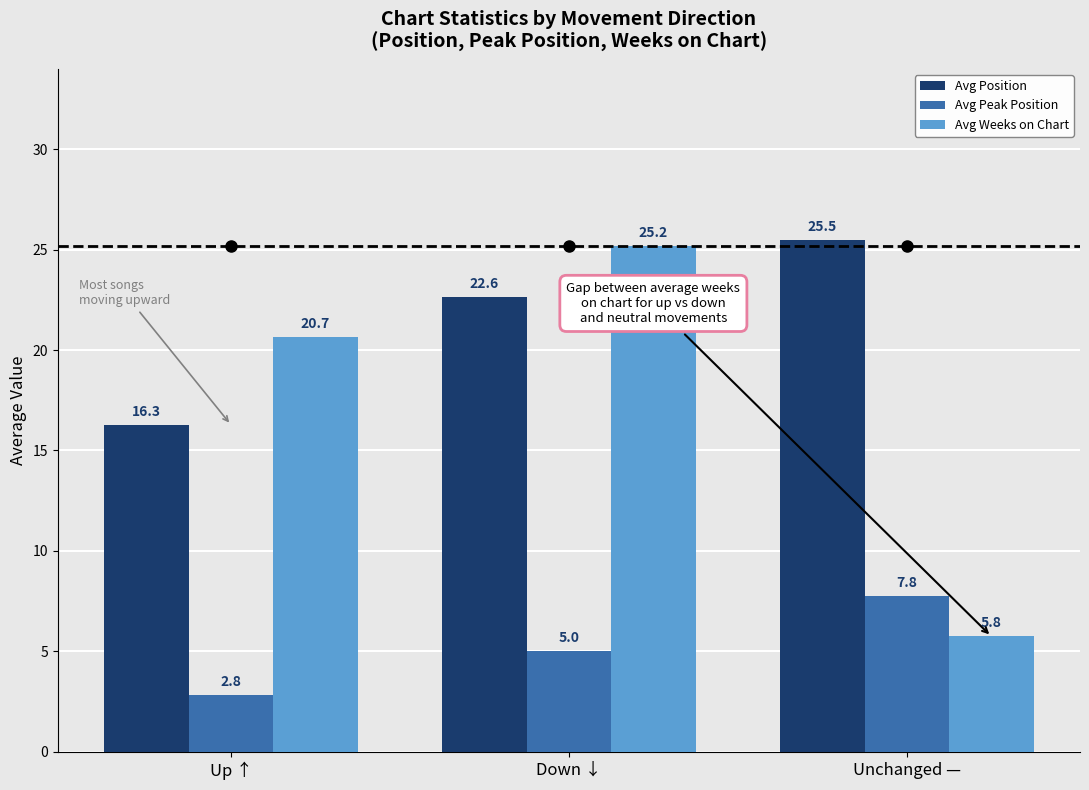

What is the spread (max minus min) of values at Down ↓?

20.2